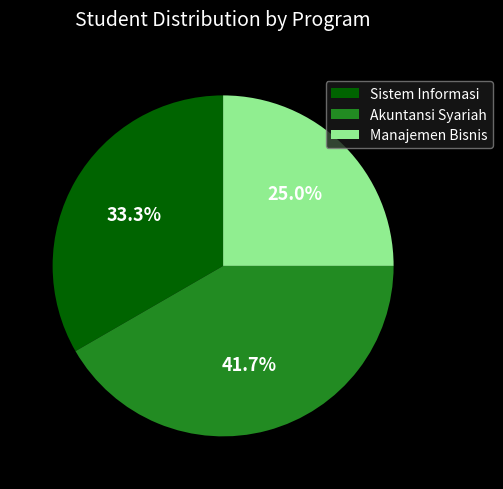

Is it true that Sistem Informasi is 33% of the pie?

True